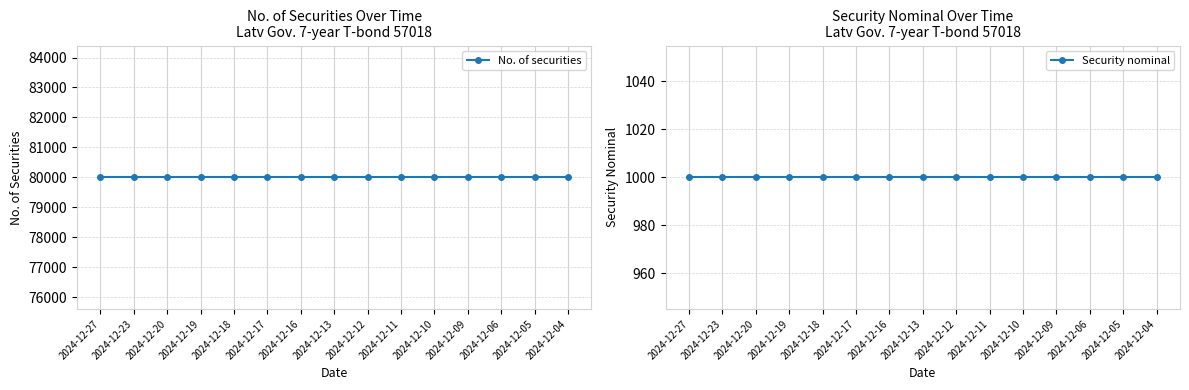

Rank the series by their maximum value, from highest to lowest.

No. of securities, Security nominal